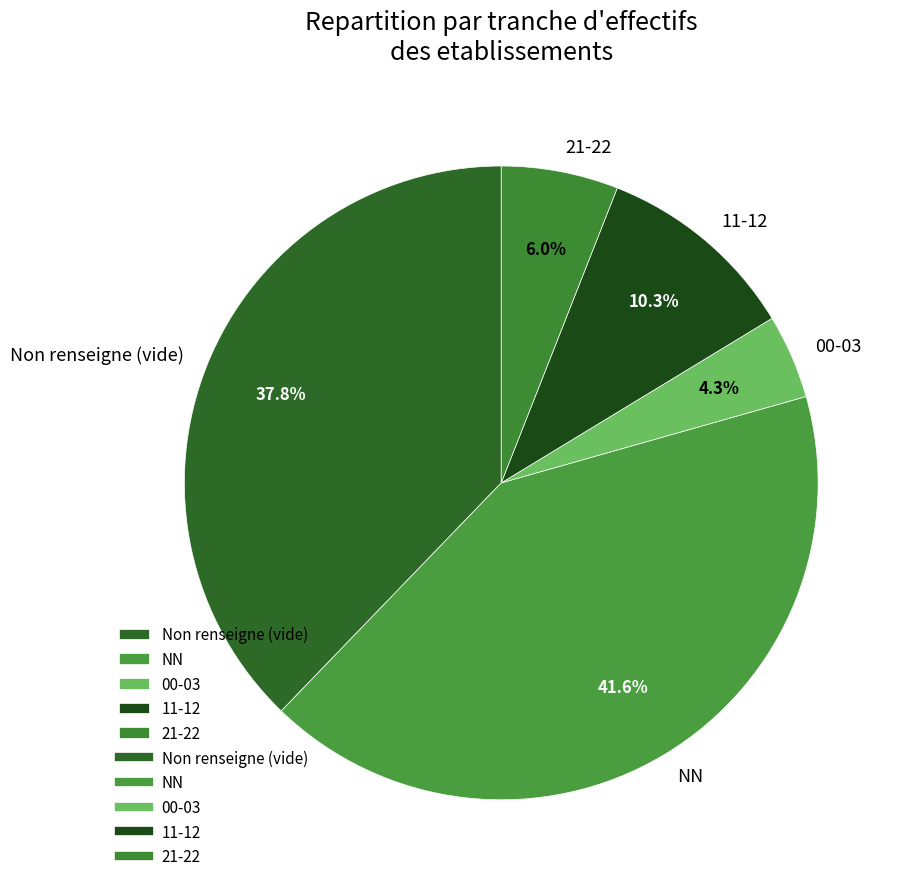

Is there a majority slice in this chart?

No